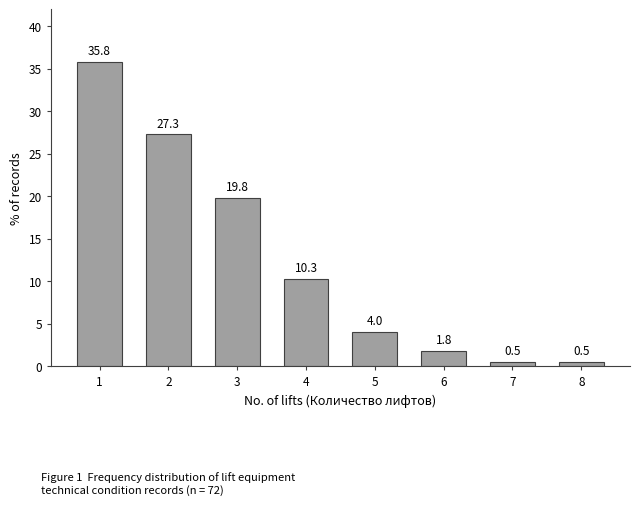

Reading right to left, what are all the values shown in this chart?

8=0.5	7=0.5	6=1.8	5=4.0	4=10.3	3=19.8	2=27.3	1=35.8